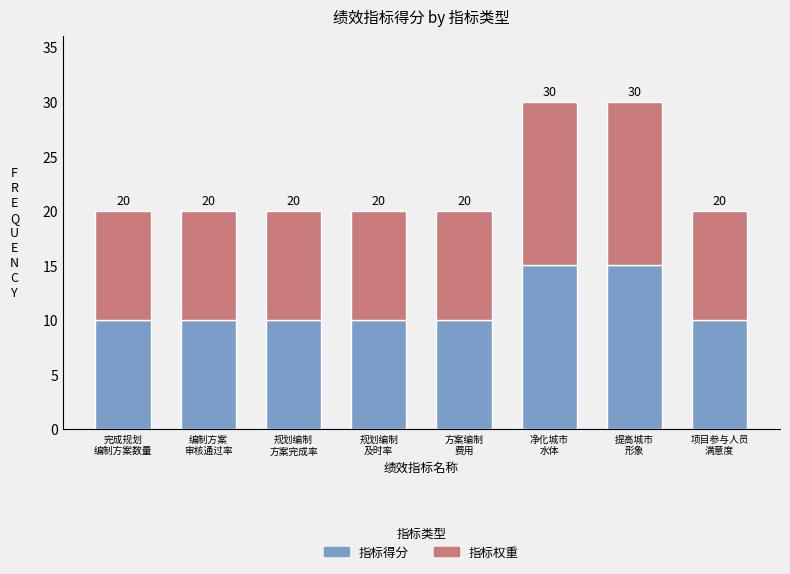

Does the chart contain stacked bars?

Yes